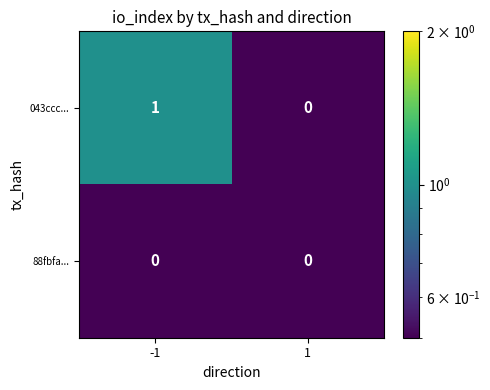

Which series has the widest spread of values?

043ccc...